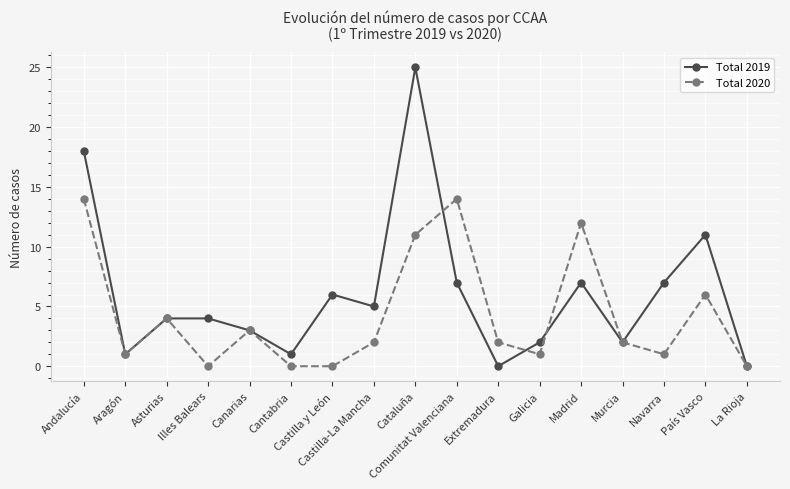

Is the value of Total 2019 at Asturias greater than the value of Total 2020 at Cantabria?

Yes